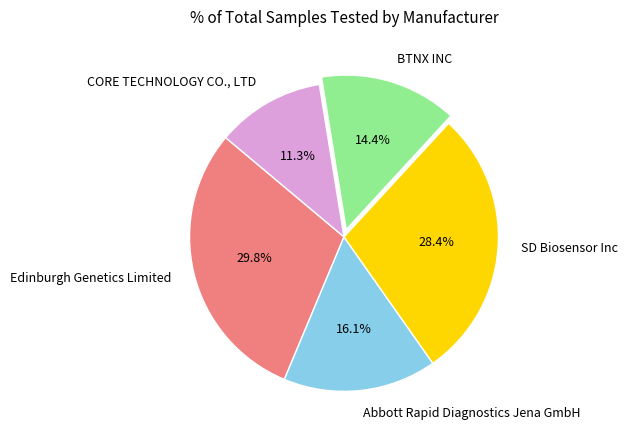

Between SD Biosensor Inc and CORE TECHNOLOGY CO., LTD, which is larger?

SD Biosensor Inc